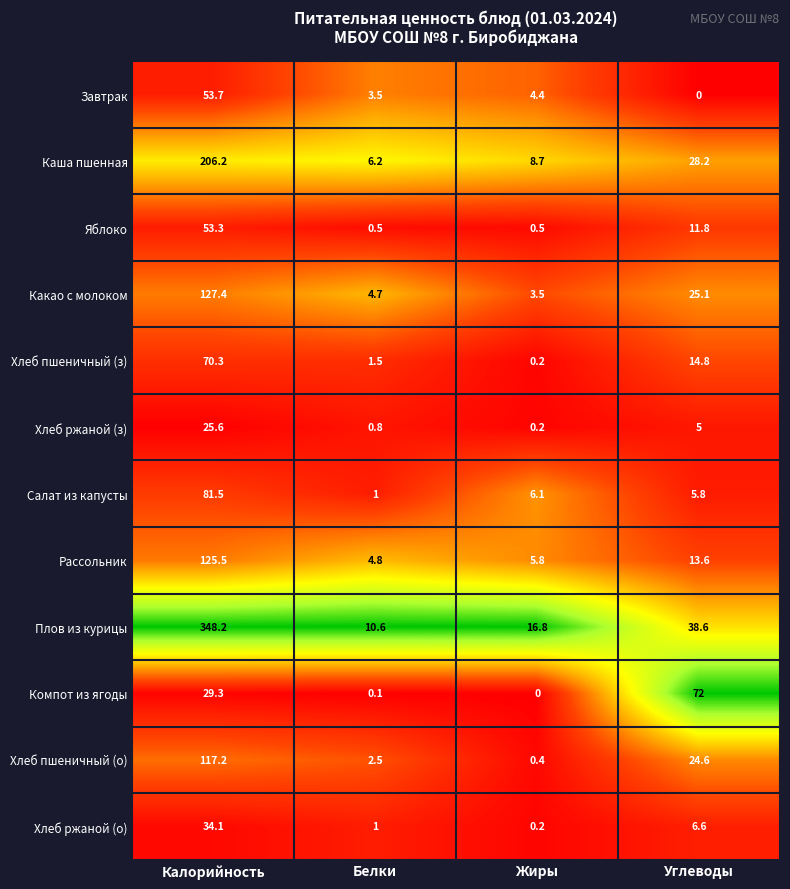

What is the greatest value displayed?

348.2